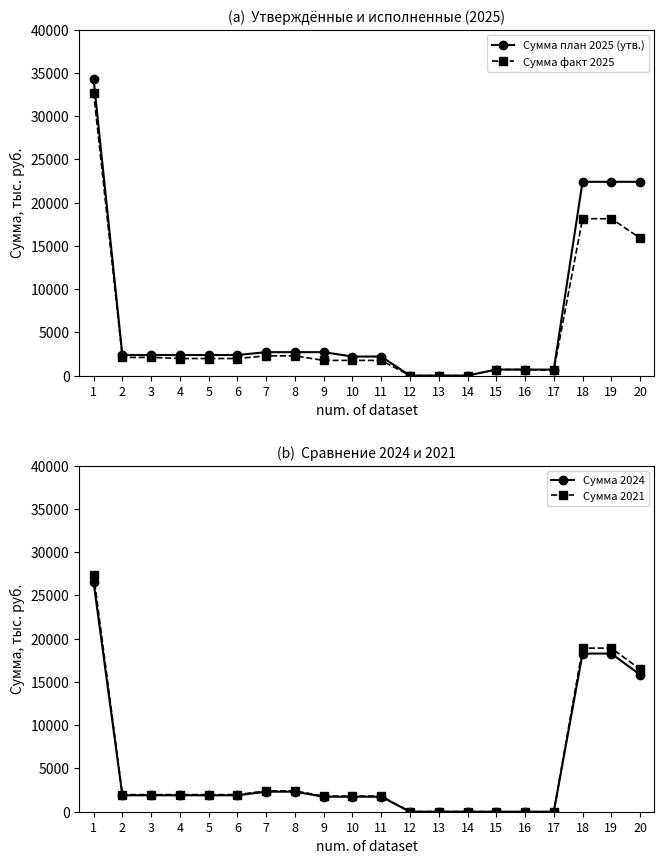

How many lines are shown in the chart?

4